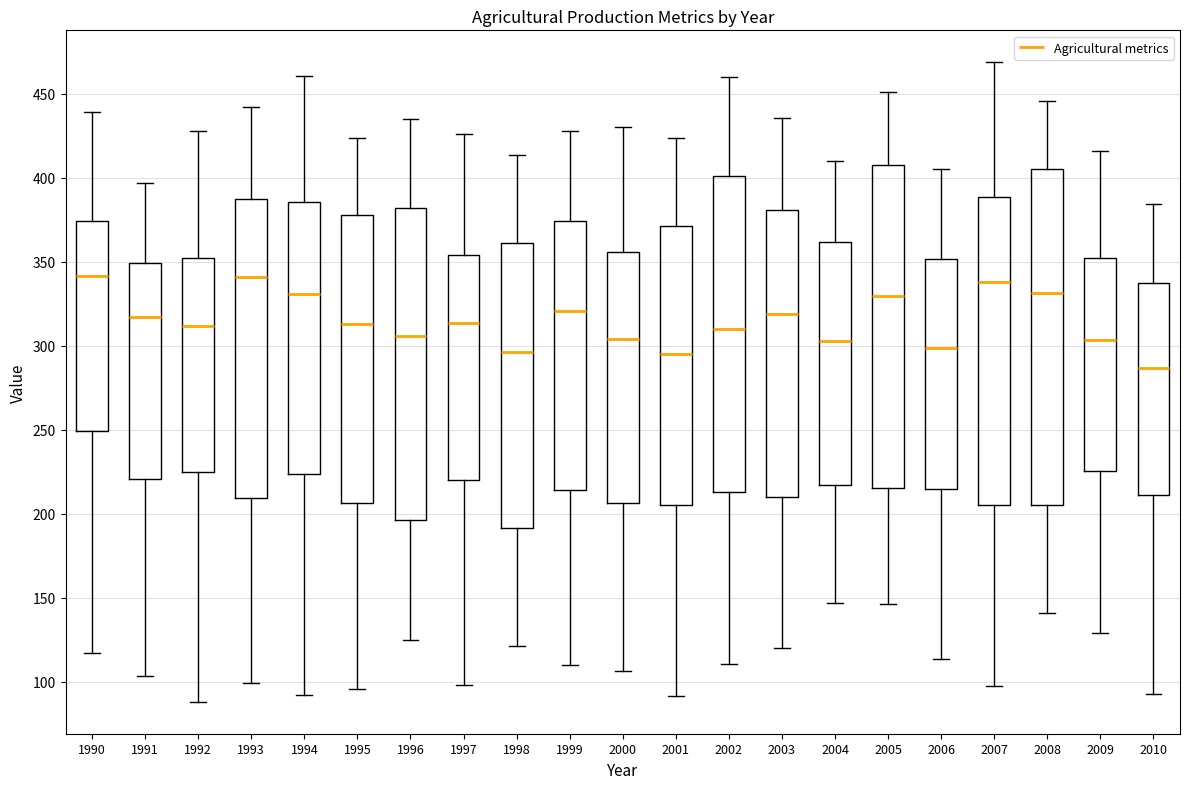

Reading left to right, read every box against the y-axis: the position of its median line, the range the box covers, and the ends of its whiskers. The values are not printed on the chart, so give them approximately, as read against the axis.

1990: median 340, box 250 to 375, whiskers 115 to 440
1991: median 315, box 220 to 350, whiskers 105 to 395
1992: median 310, box 225 to 350, whiskers 90 to 430
1993: median 340, box 210 to 385, whiskers 100 to 440
1994: median 330, box 225 to 385, whiskers 90 to 460
1995: median 315, box 205 to 380, whiskers 95 to 425
1996: median 305, box 195 to 380, whiskers 125 to 435
1997: median 315, box 220 to 355, whiskers 100 to 425
1998: median 295, box 190 to 360, whiskers 120 to 415
1999: median 320, box 215 to 375, whiskers 110 to 430
2000: median 305, box 205 to 355, whiskers 105 to 430
2001: median 295, box 205 to 370, whiskers 90 to 425
2002: median 310, box 215 to 400, whiskers 110 to 460
2003: median 320, box 210 to 380, whiskers 120 to 435
2004: median 305, box 215 to 360, whiskers 145 to 410
2005: median 330, box 215 to 410, whiskers 145 to 450
2006: median 300, box 215 to 350, whiskers 115 to 405
2007: median 340, box 205 to 390, whiskers 100 to 470
2008: median 330, box 205 to 405, whiskers 140 to 445
2009: median 305, box 225 to 350, whiskers 130 to 415
2010: median 285, box 210 to 335, whiskers 95 to 385